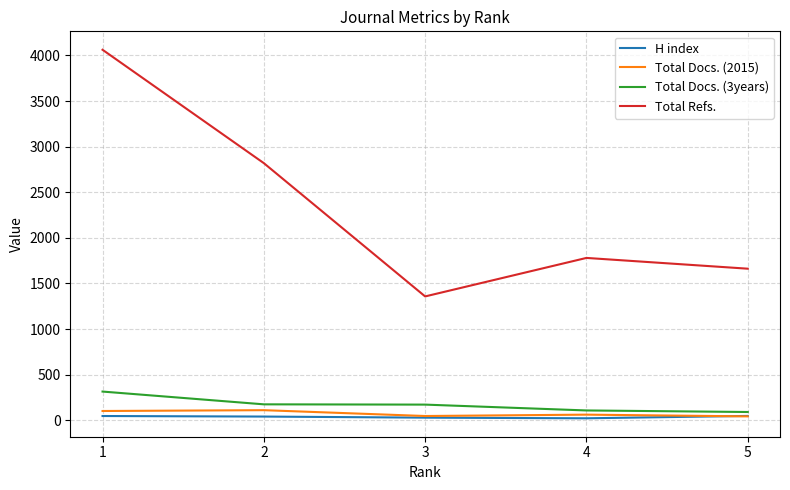

What is the difference between the highest and lowest values at 2?

2778